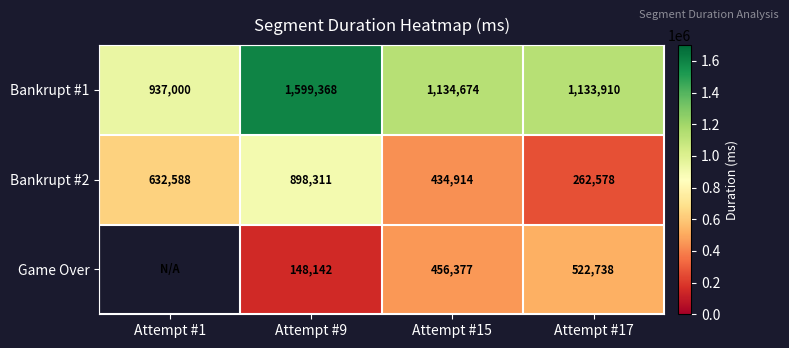

What is the difference between the second highest and minimum values in the Bankrupt #1 series?

197674